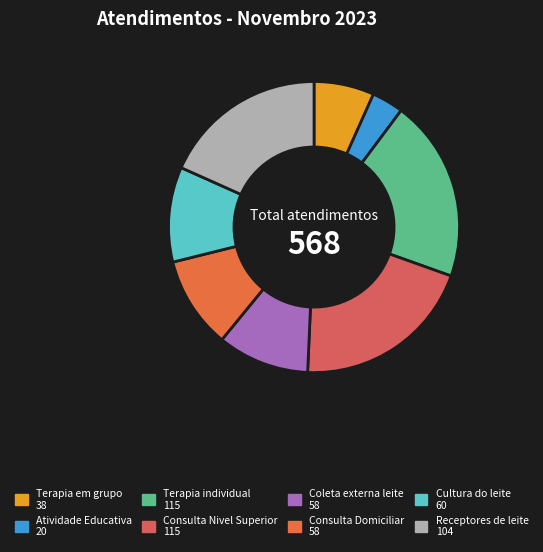

How many slices are in this pie chart?

8